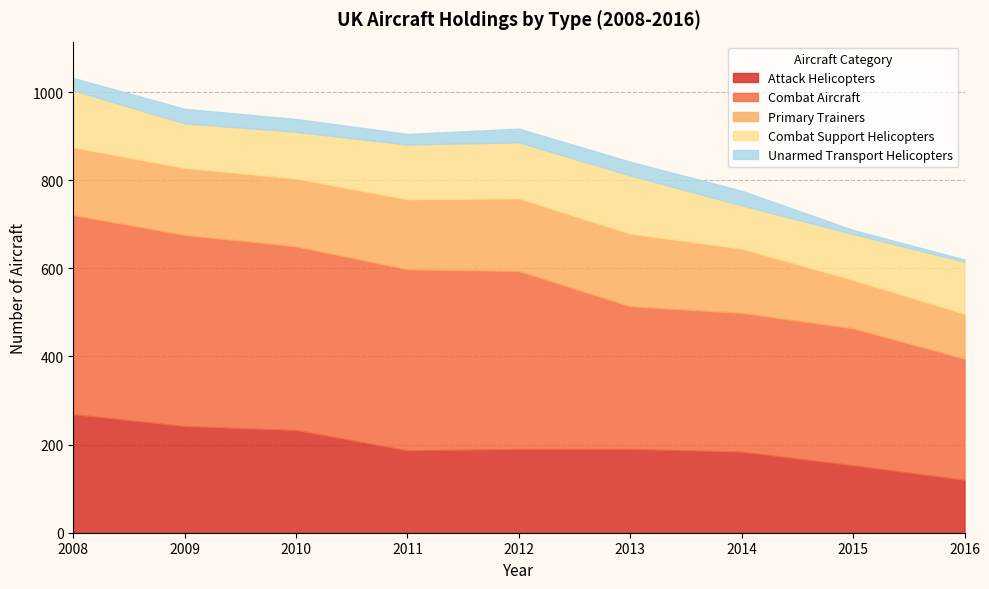

How many series are shown in this chart?

5